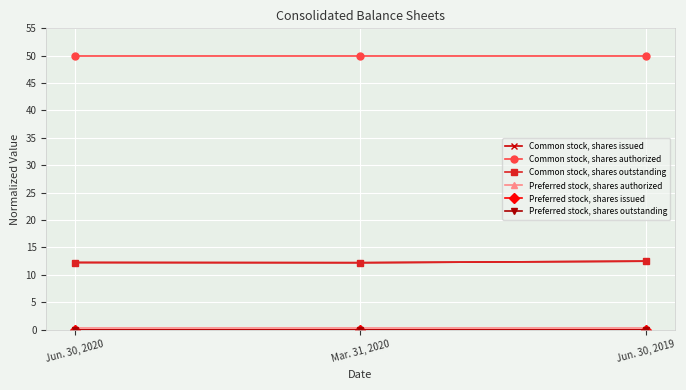

What position from the left is Mar. 31, 2020?

2